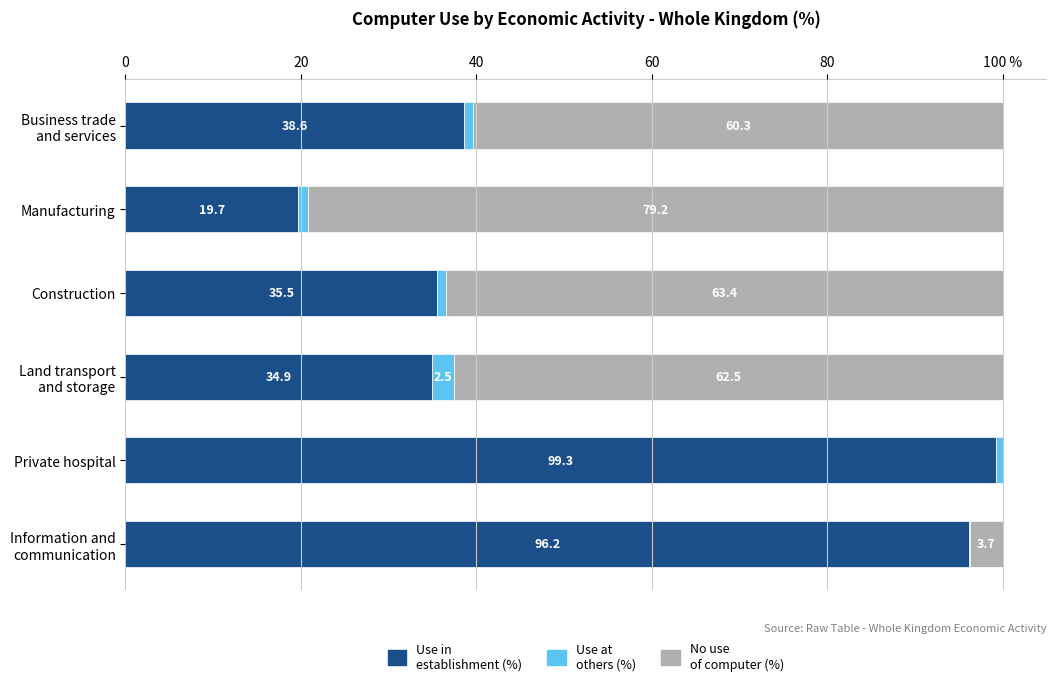

How many data points does each series have?

6